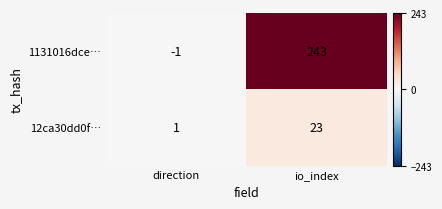

Rank the categories by 12ca30dd0f… value from highest to lowest.

io_index, direction